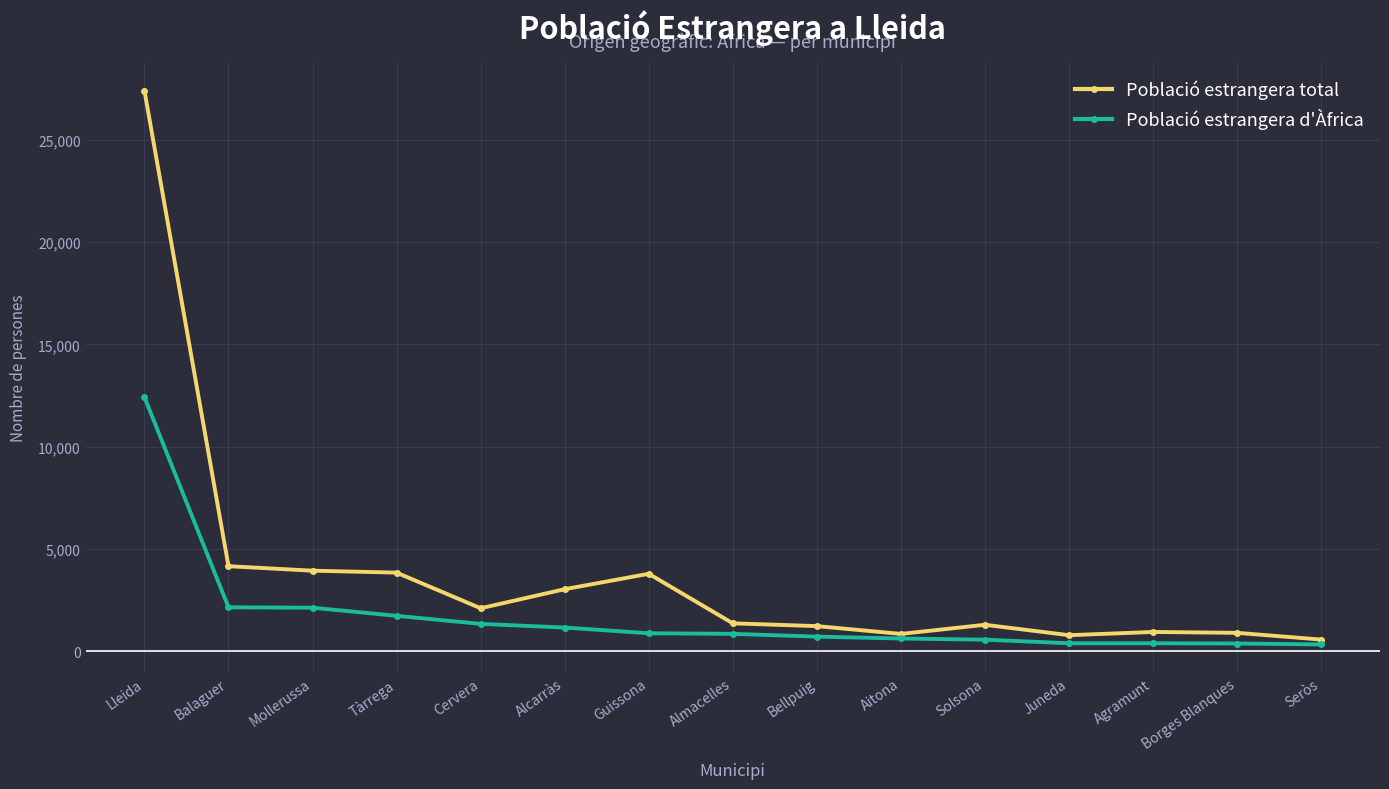

At which category is the sum across all series the highest?

Lleida